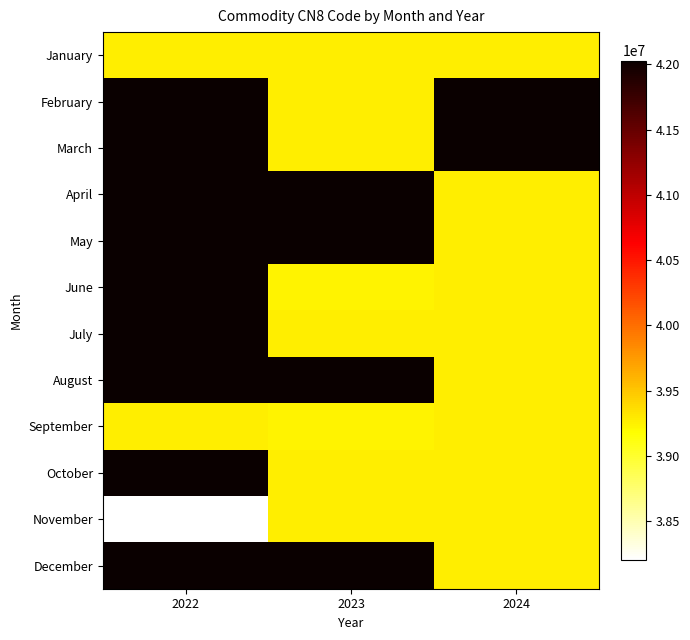

Which category has the highest value across all series?

2022